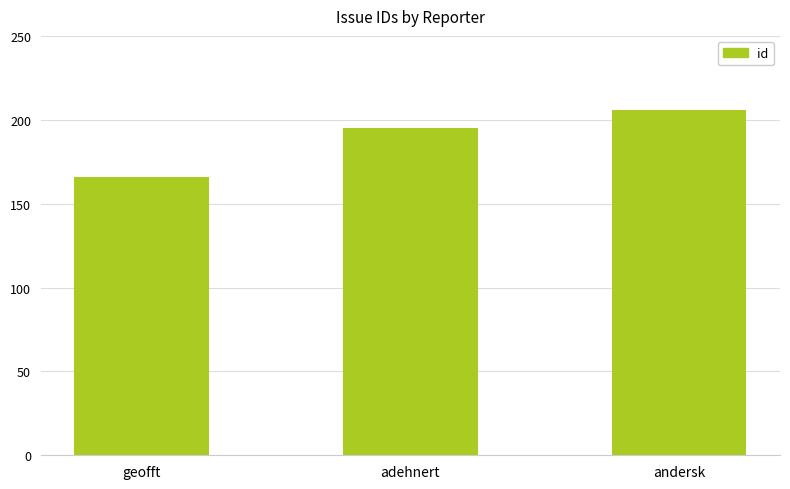

What is the ratio of the value at adehnert to the value at geofft?

1.2